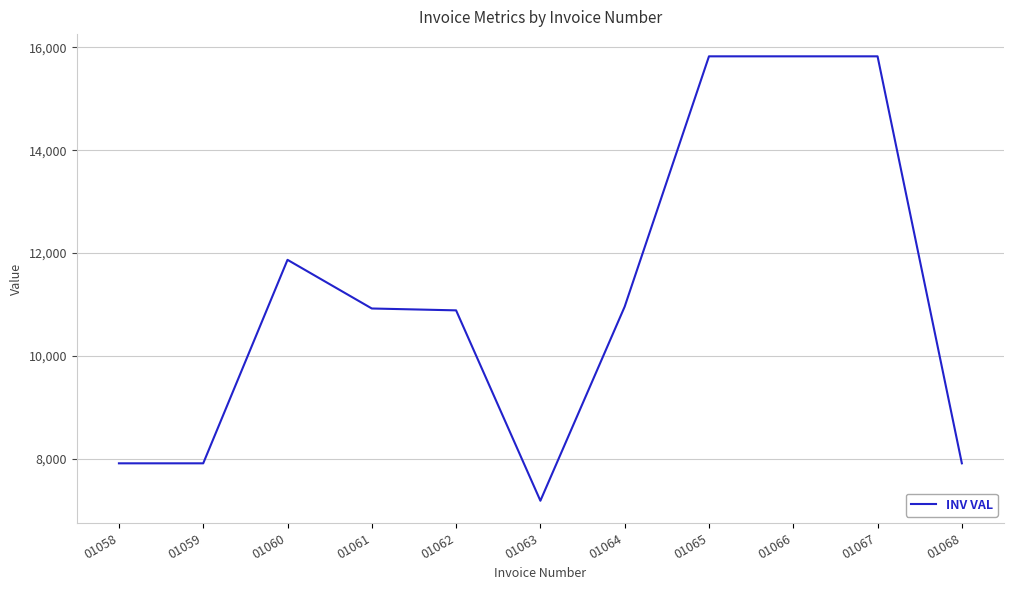

Where is the first local maximum?

01060